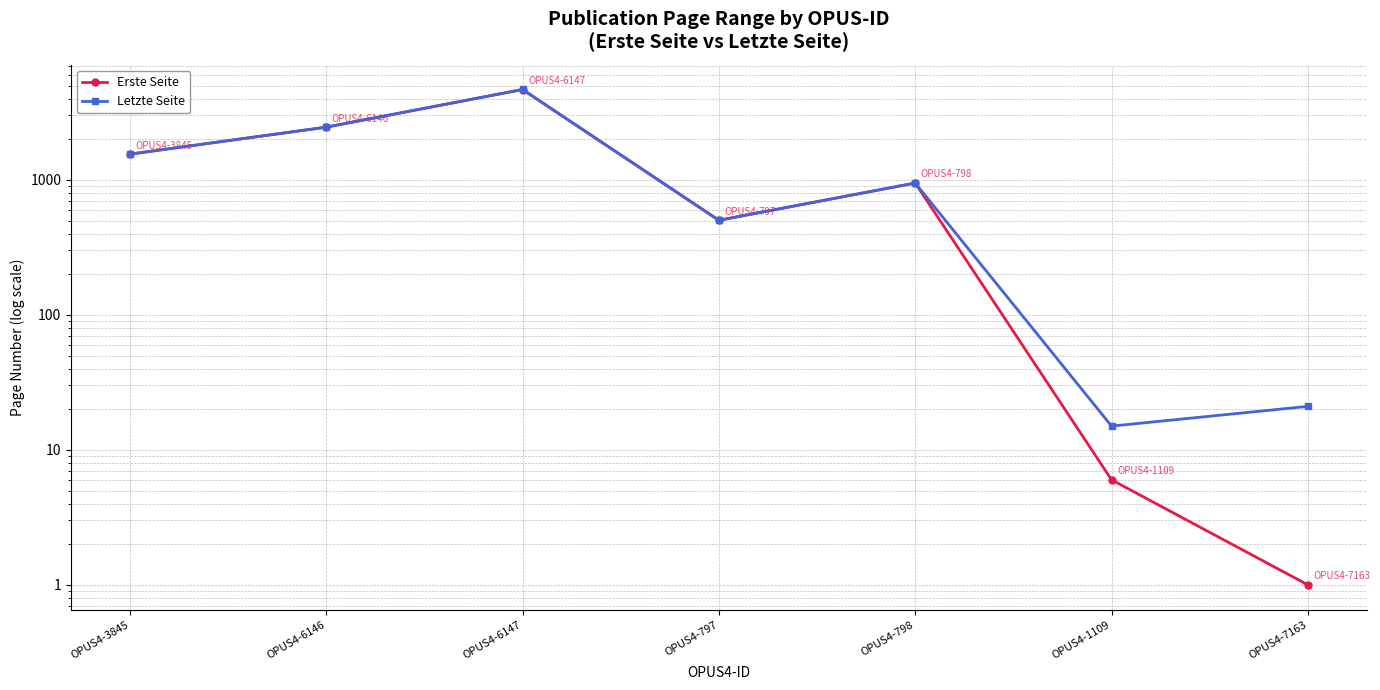

Reading left to right, what are all the values shown in this chart?

Erste Seite: 1551	2458	4671	502	948	6	1
Letzte Seite: 1552	2459	4678	502	948	15	21